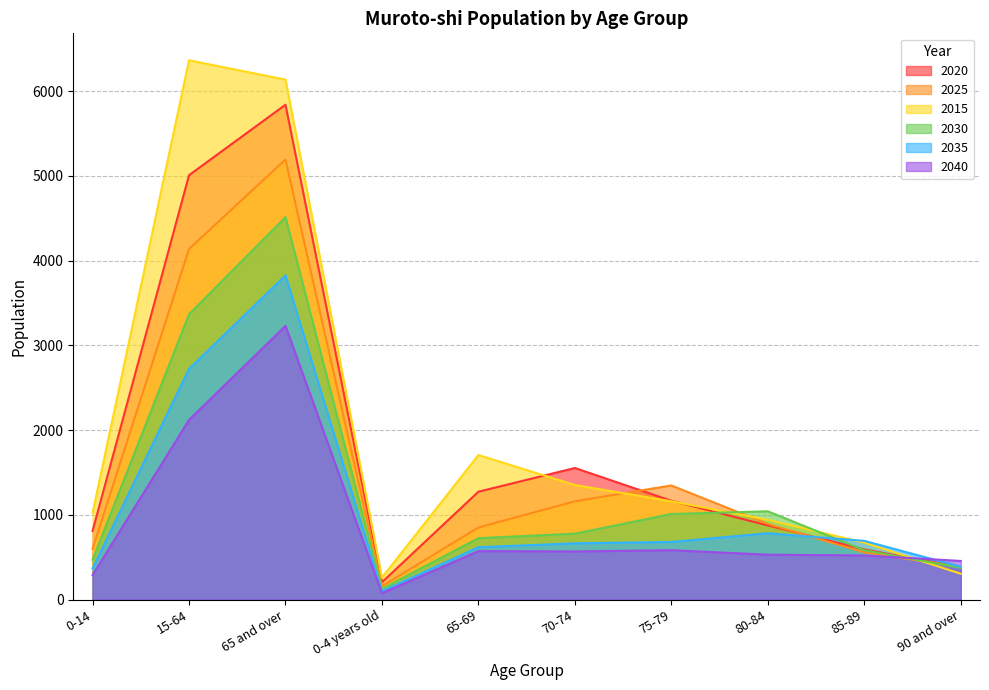

How many values in the 2015 series exceed 1160?

4